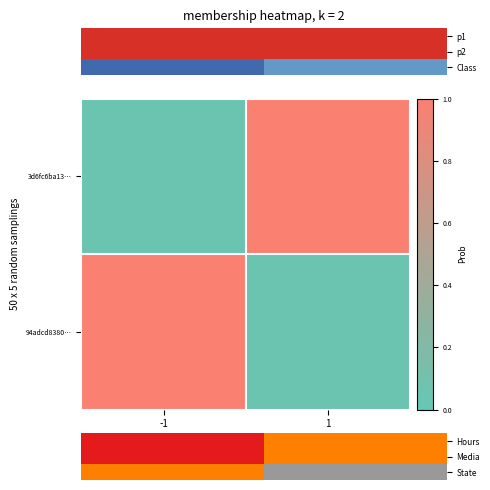

How many categories are shown in the chart?

2